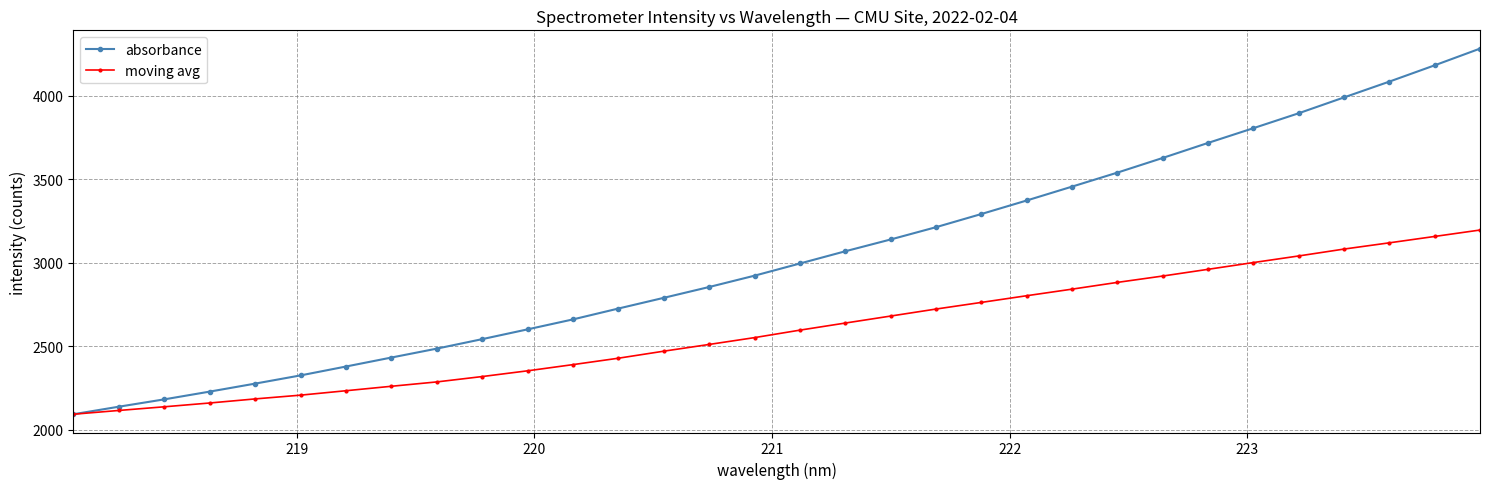

Which series has the largest total across all categories?

absorbance